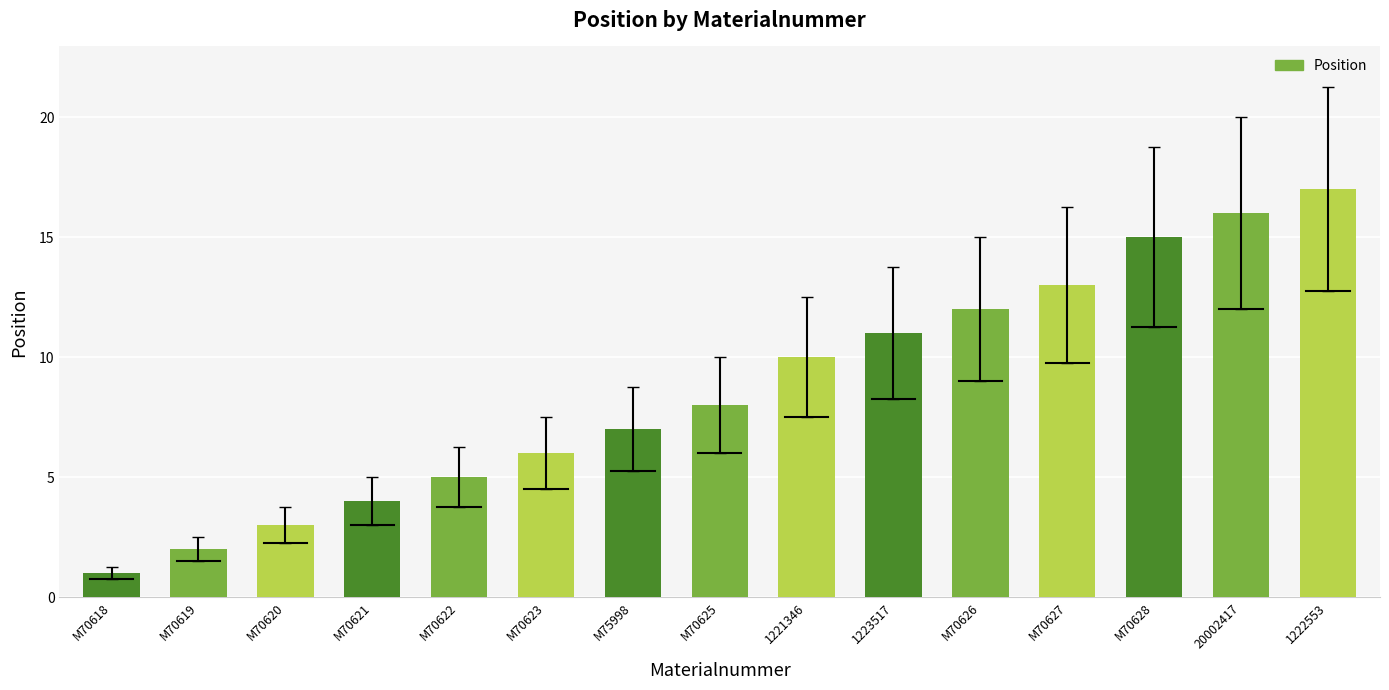

Rank the categories by value from lowest to highest.

M70618, M70619, M70620, M70621, M70622, M70623, M75998, M70625, 1221346, 1223517, M70626, M70627, M70628, 20002417, 1222553